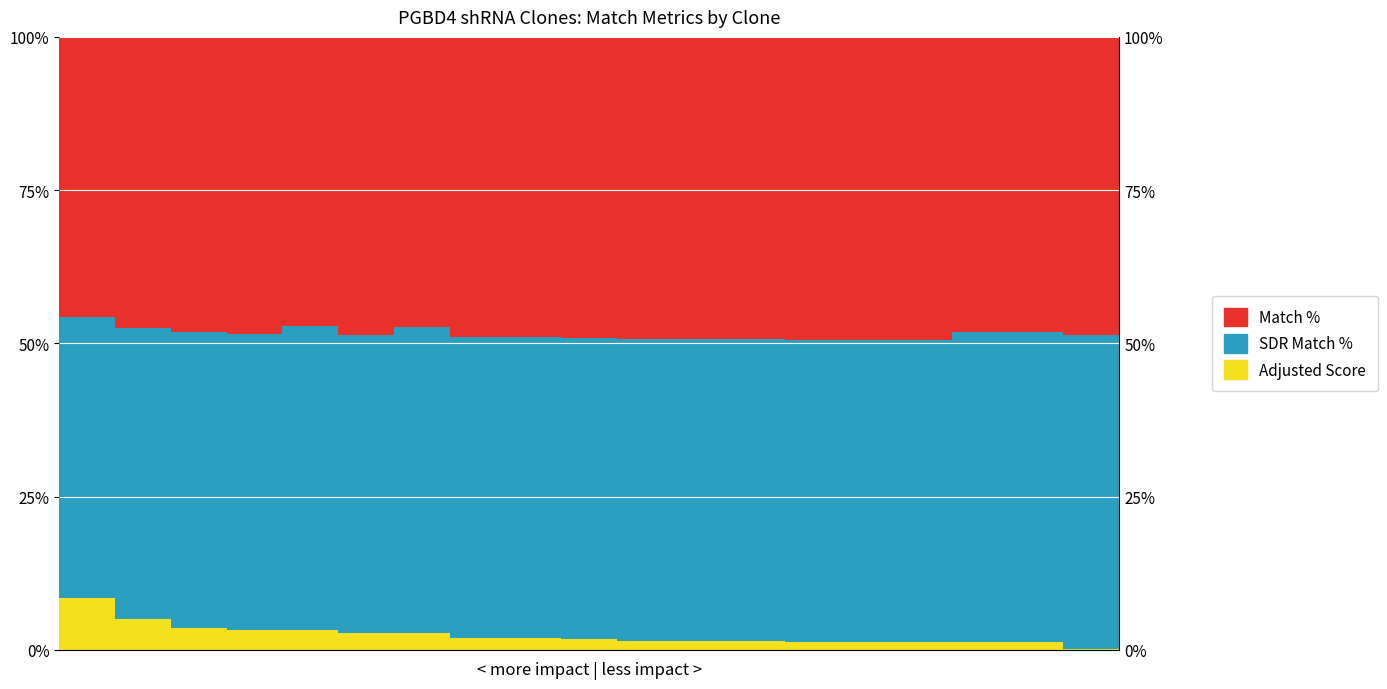

What is the difference between the highest and lowest values at 3?

45.2